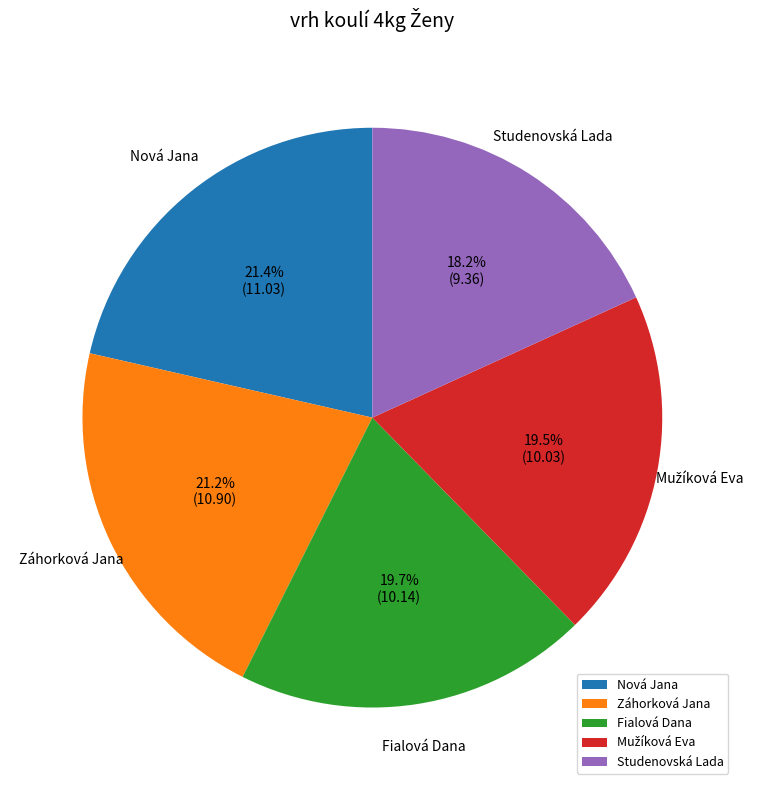

Approximately how many times larger is the value at Záhorková Jana compared to Fialová Dana?

1.1